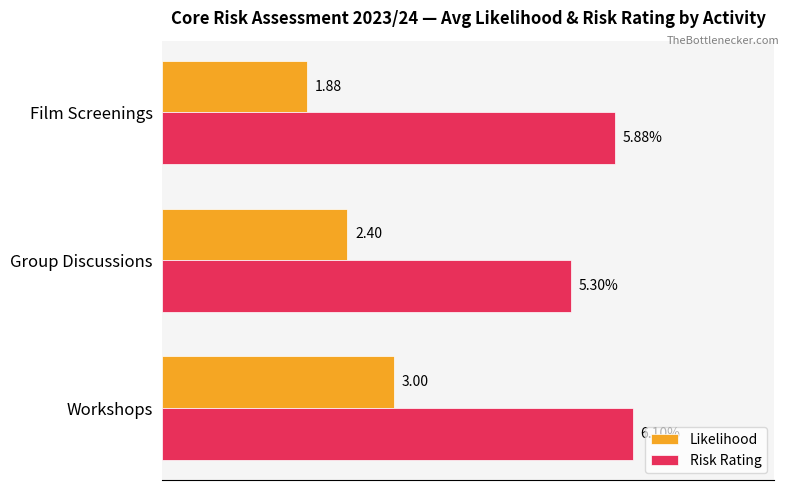

List the series in order of their peak value, lowest first.

Likelihood, Risk Rating